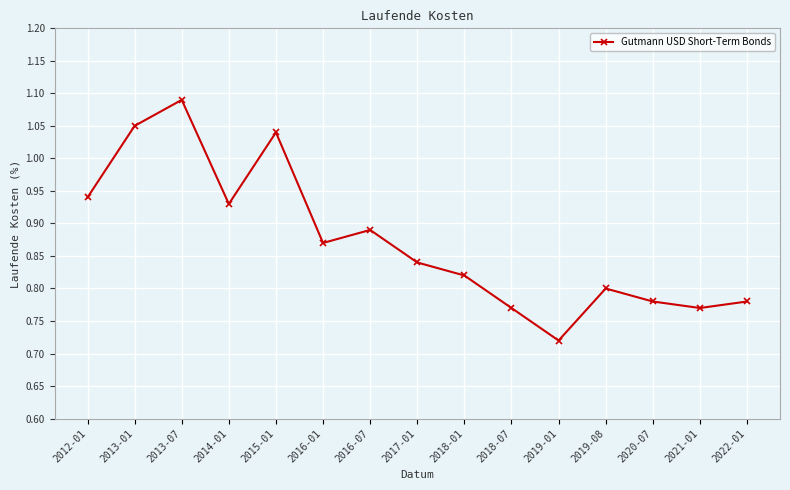

At which category does the chart reach its peak across all series?

2013-07